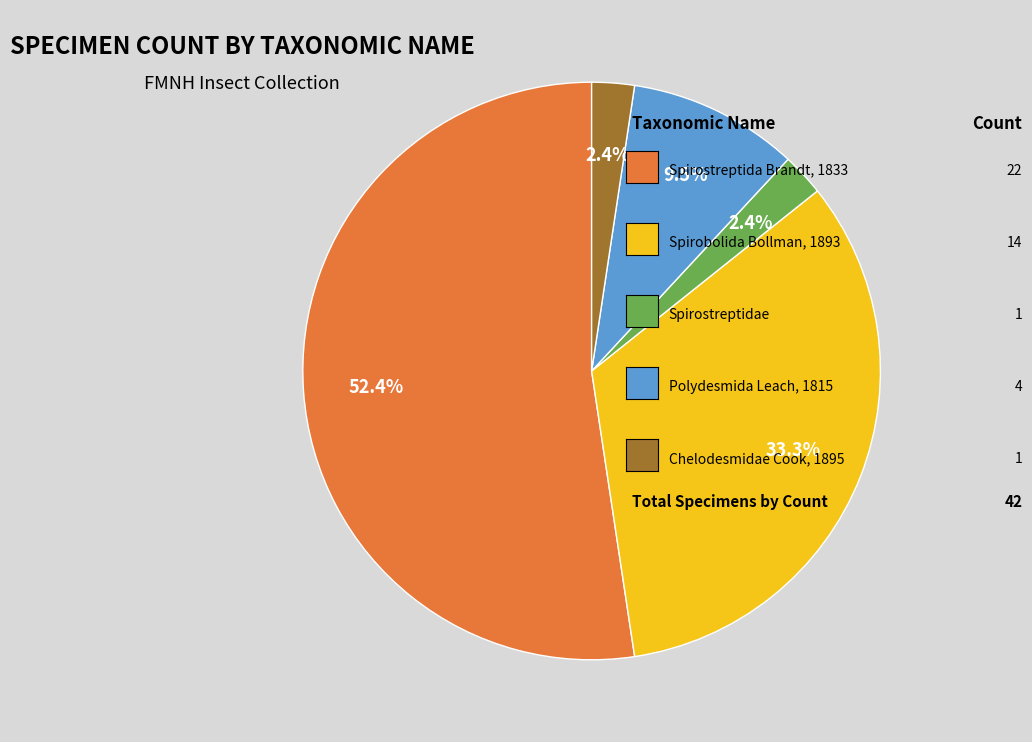

To the nearest percent, what is the difference between the largest and smallest slice percentages?

50%